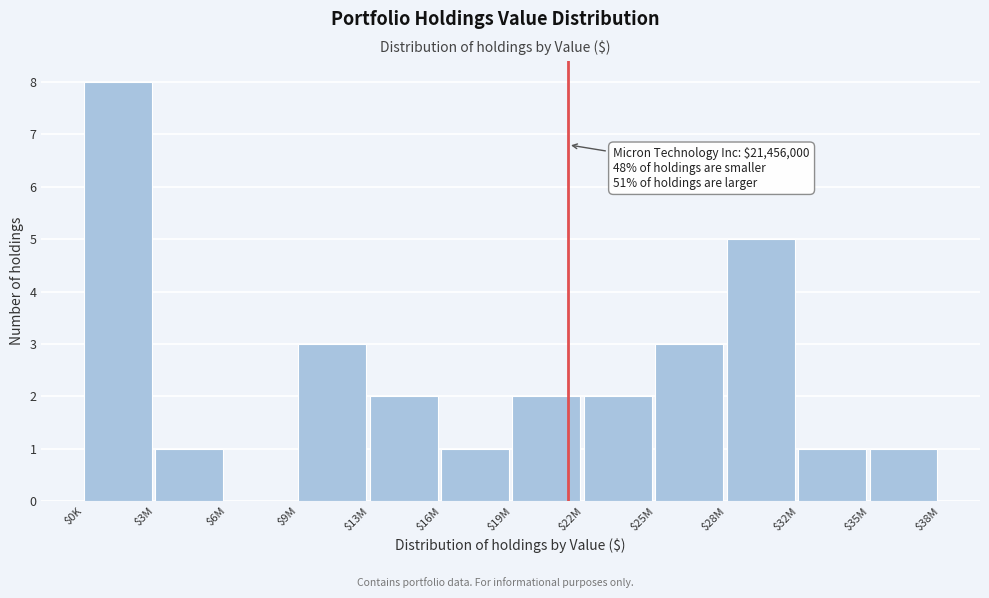

Read the value at $9M.

3